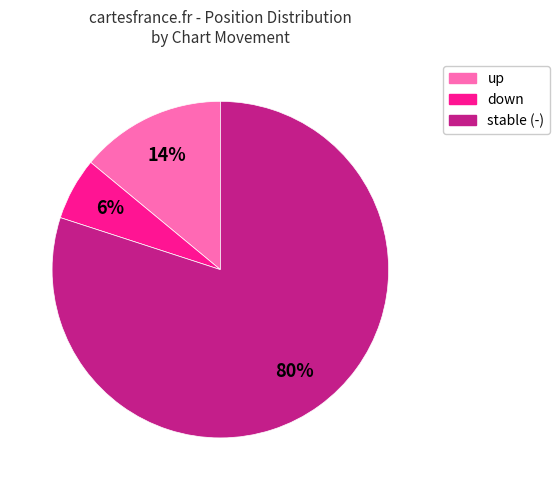

Is there any slice that represents more than half of the pie?

Yes